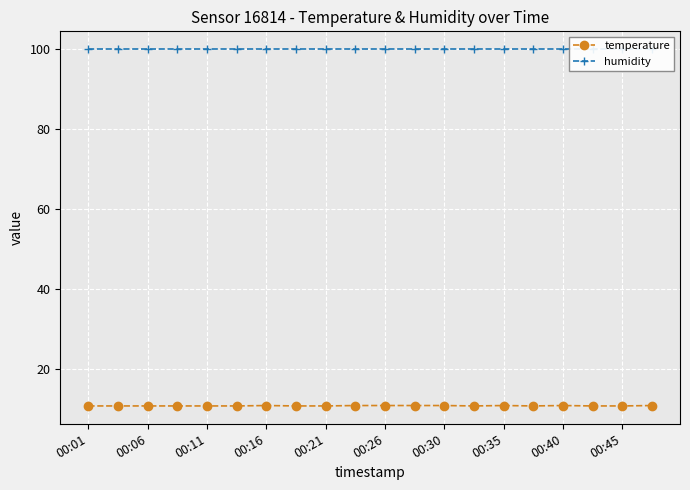

True or false: temperature has more than 0 points higher than both neighbors.

True